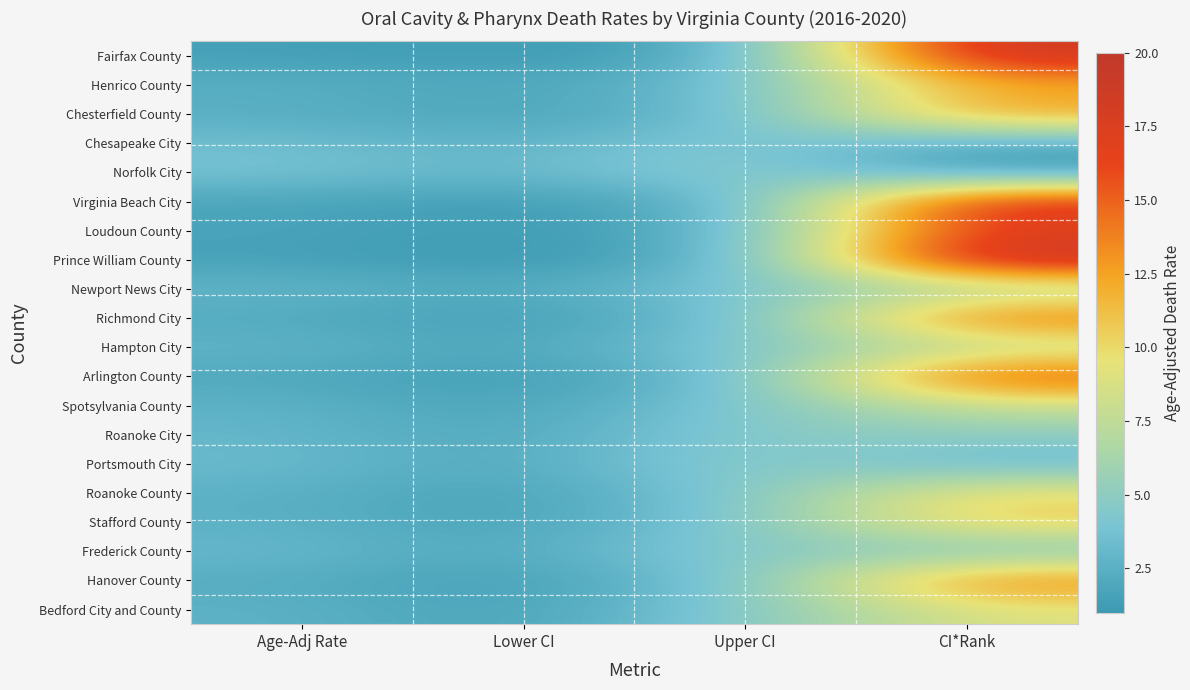

Reading left to right, transcribe all the data shown in this chart.

Fairfax County: Age-Adj Rate=1.5	Lower CI=1.2	Upper CI=1.9	CI*Rank=19.0
Henrico County: Age-Adj Rate=2.5	Lower CI=1.9	Upper CI=3.4	CI*Rank=12.0
Chesterfield County: Age-Adj Rate=2.4	Lower CI=1.7	Upper CI=3.1	CI*Rank=13.0
Chesapeake City: Age-Adj Rate=3.5	Lower CI=2.5	Upper CI=4.7	CI*Rank=2.0
Norfolk City: Age-Adj Rate=3.9	Lower CI=2.9	Upper CI=5.3	CI*Rank=1.0
Virginia Beach City: Age-Adj Rate=1.7	Lower CI=1.3	Upper CI=2.3	CI*Rank=18.0
Loudoun County: Age-Adj Rate=1.8	Lower CI=1.2	Upper CI=2.5	CI*Rank=17.0
Prince William County: Age-Adj Rate=1.5	Lower CI=1.0	Upper CI=2.2	CI*Rank=20.0
Newport News City: Age-Adj Rate=3.0	Lower CI=2.0	Upper CI=4.3	CI*Rank=6.0
Richmond City: Age-Adj Rate=2.1	Lower CI=1.3	Upper CI=3.1	CI*Rank=15.0
Hampton City: Age-Adj Rate=2.9	Lower CI=1.8	Upper CI=4.4	CI*Rank=7.0
Arlington County: Age-Adj Rate=2.0	Lower CI=1.2	Upper CI=3.1	CI*Rank=16.0
Spotsylvania County: Age-Adj Rate=2.7	Lower CI=1.6	Upper CI=4.2	CI*Rank=8.0
Roanoke City: Age-Adj Rate=3.0	Lower CI=1.8	Upper CI=4.8	CI*Rank=5.0
Portsmouth City: Age-Adj Rate=3.3	Lower CI=1.9	Upper CI=5.2	CI*Rank=3.0
Roanoke County: Age-Adj Rate=2.6	Lower CI=1.5	Upper CI=4.3	CI*Rank=10.0
Stafford County: Age-Adj Rate=2.6	Lower CI=1.5	Upper CI=4.2	CI*Rank=11.0
Frederick County: Age-Adj Rate=3.2	Lower CI=1.9	Upper CI=5.1	CI*Rank=4.0
Hanover County: Age-Adj Rate=2.3	Lower CI=1.3	Upper CI=3.8	CI*Rank=14.0
Bedford City and County: Age-Adj Rate=2.7	Lower CI=1.5	Upper CI=4.5	CI*Rank=9.0